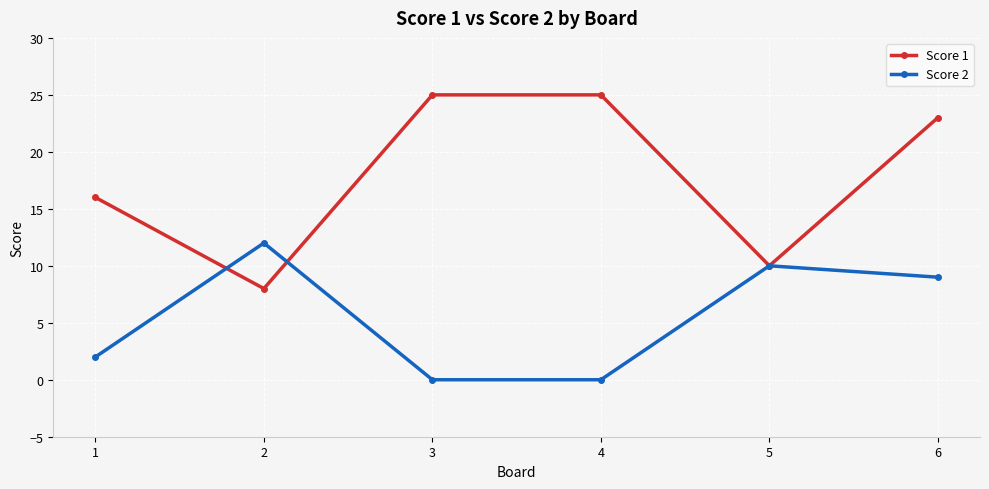

True or false: Score 1 has more than 2 points higher than both neighbors.

False